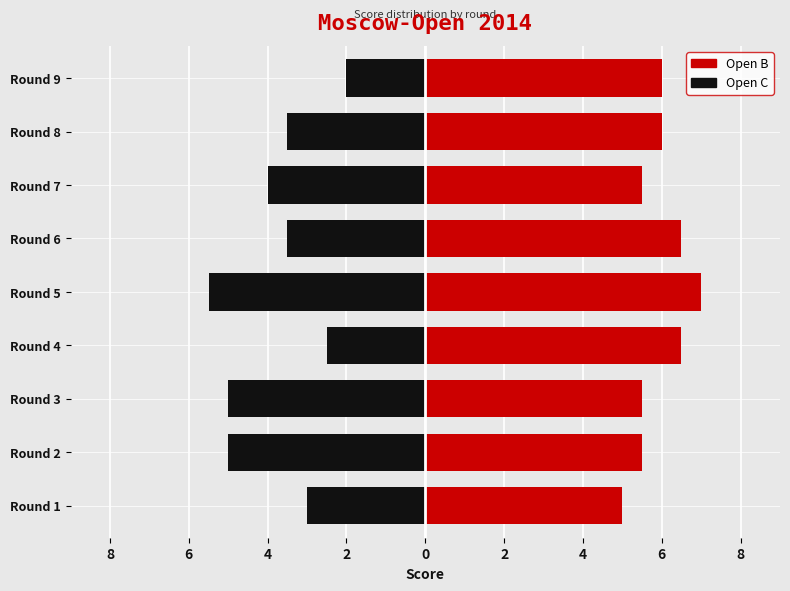

Which series has the widest spread of values?

Open C